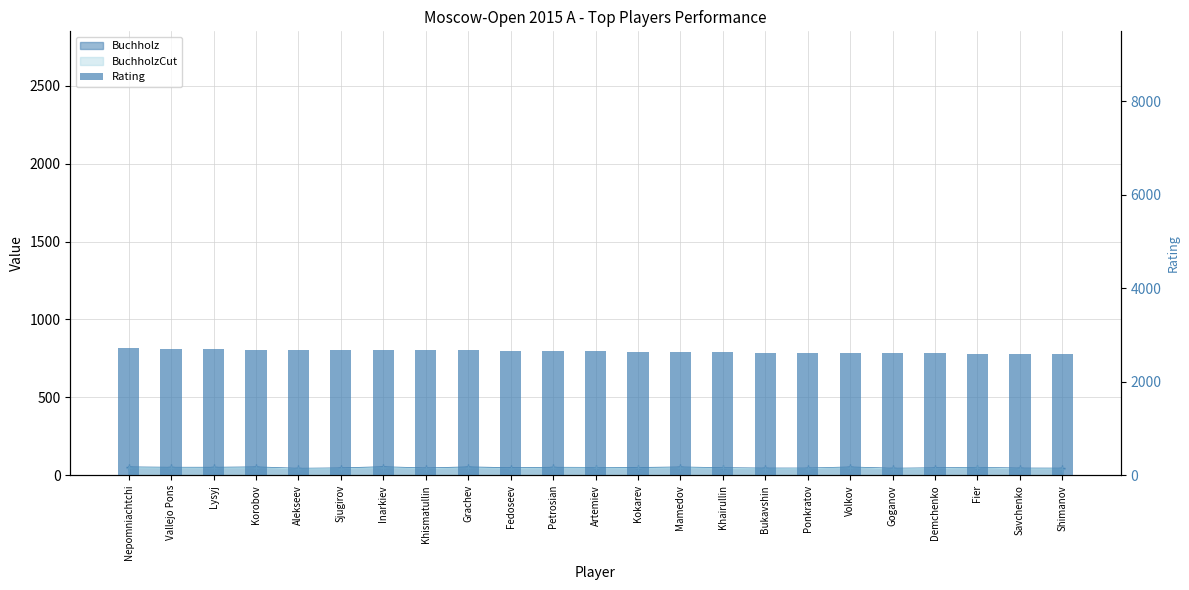

At which label does the data first exceed 2659?

Nepomniachtchi